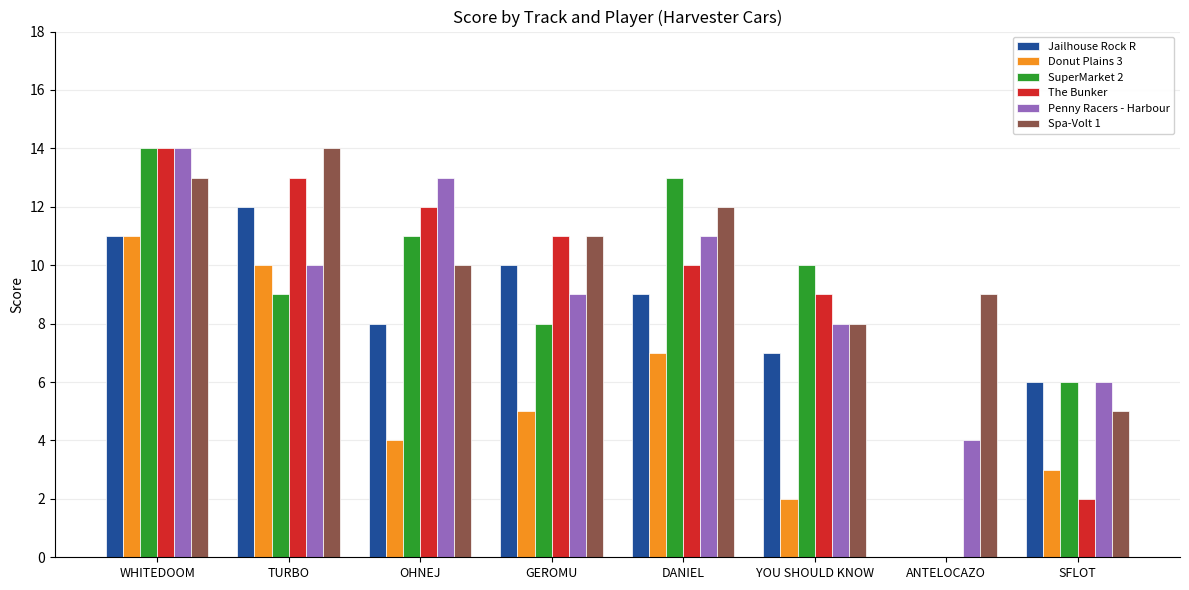

How many categories are shown in the chart?

8